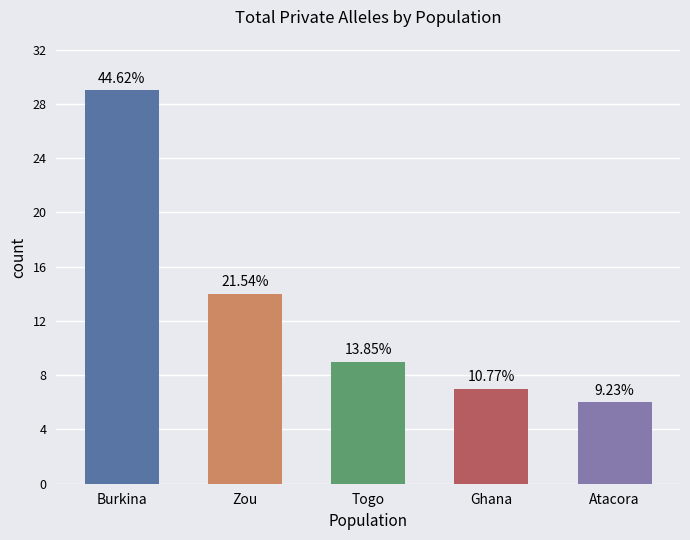

The value at Burkina is 29. True or false?

True